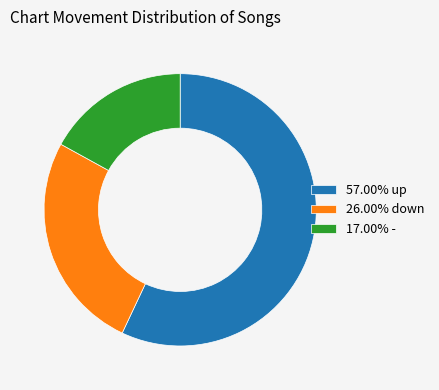

Is the sum of 17.00% - and 57.00% up greater than half?

Yes